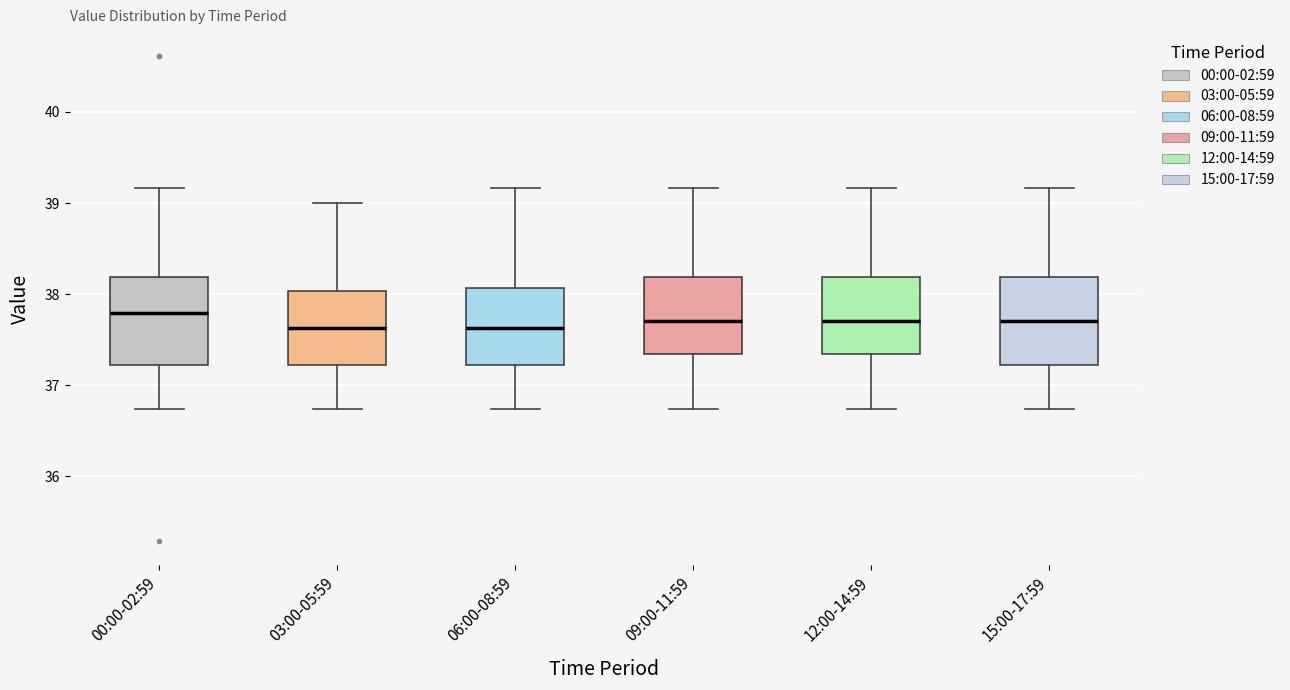

Where is the upper edge of the box for 15:00-17:59 on the y-axis? The values are not printed on the chart, so give them approximately, as read against the axis.

38.2